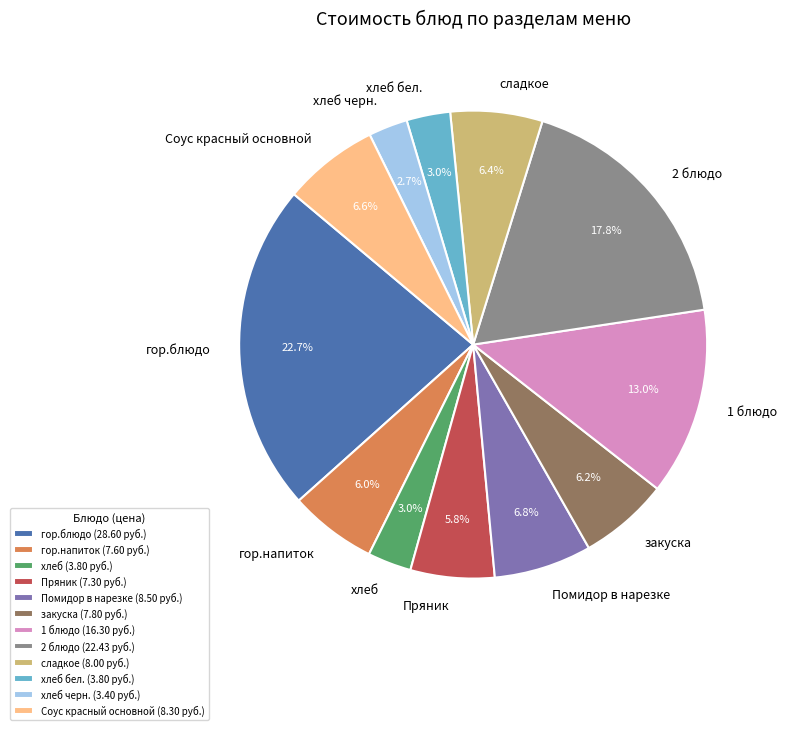

What percentage do хлеб бел. and хлеб черн. together represent?

5.7%